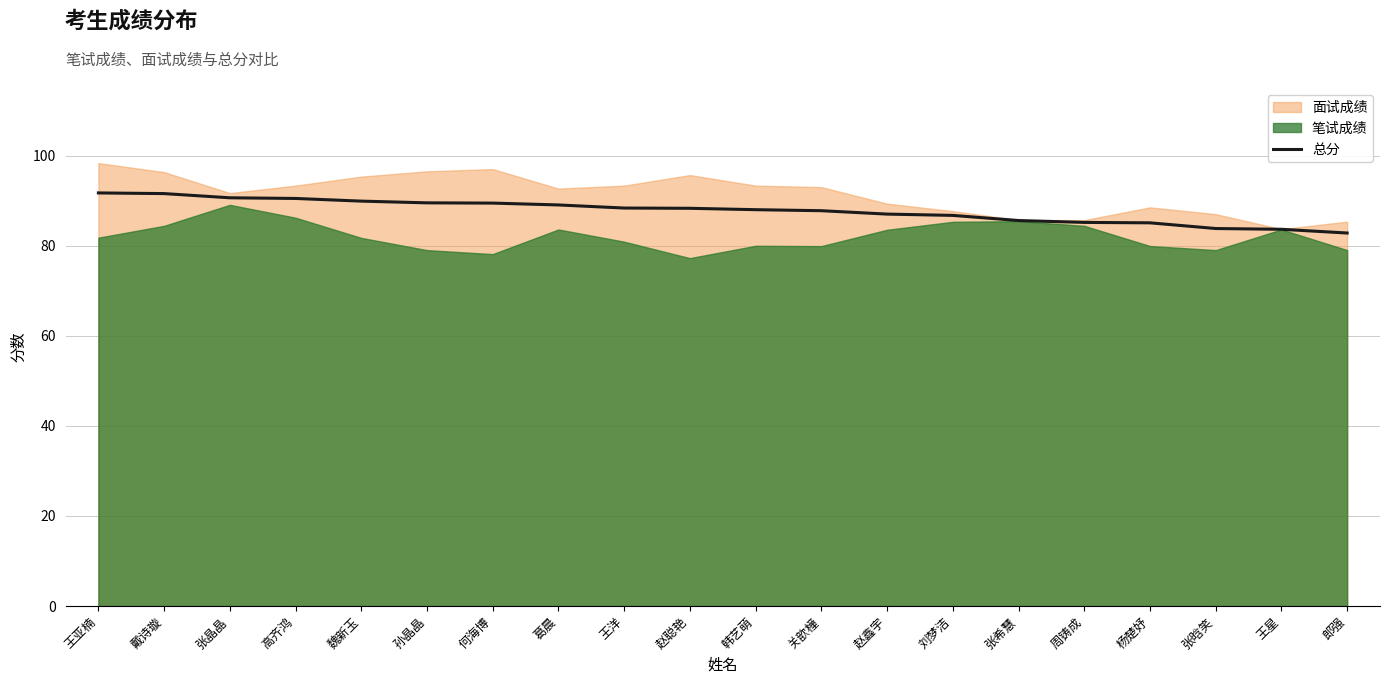

Which category has the highest value across all series?

王亚楠